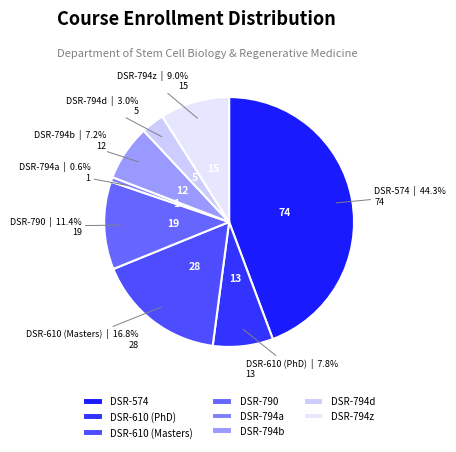

To the nearest percent, what is the average slice percentage?

12%